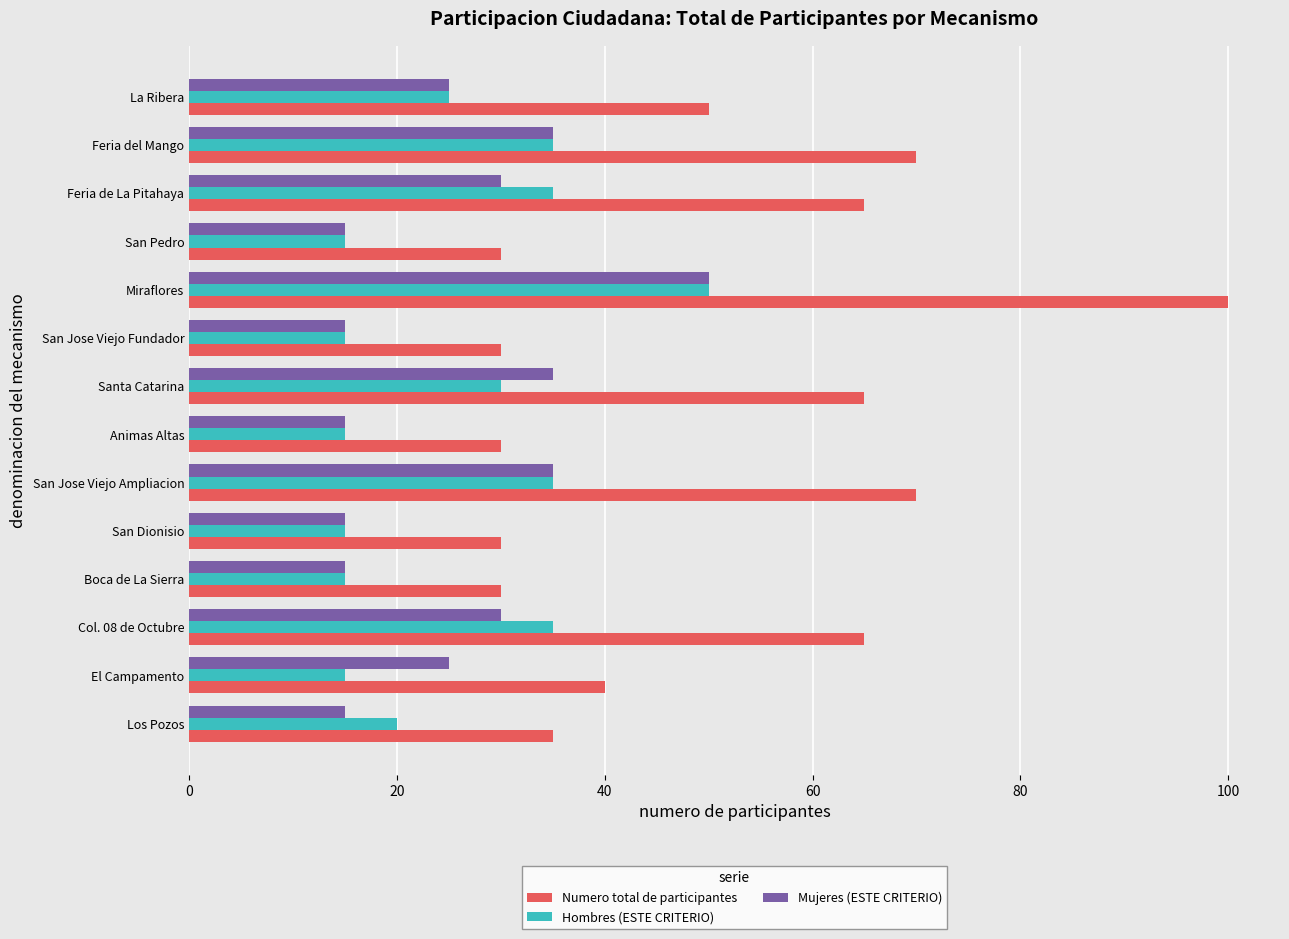

What is the smallest value displayed?

15